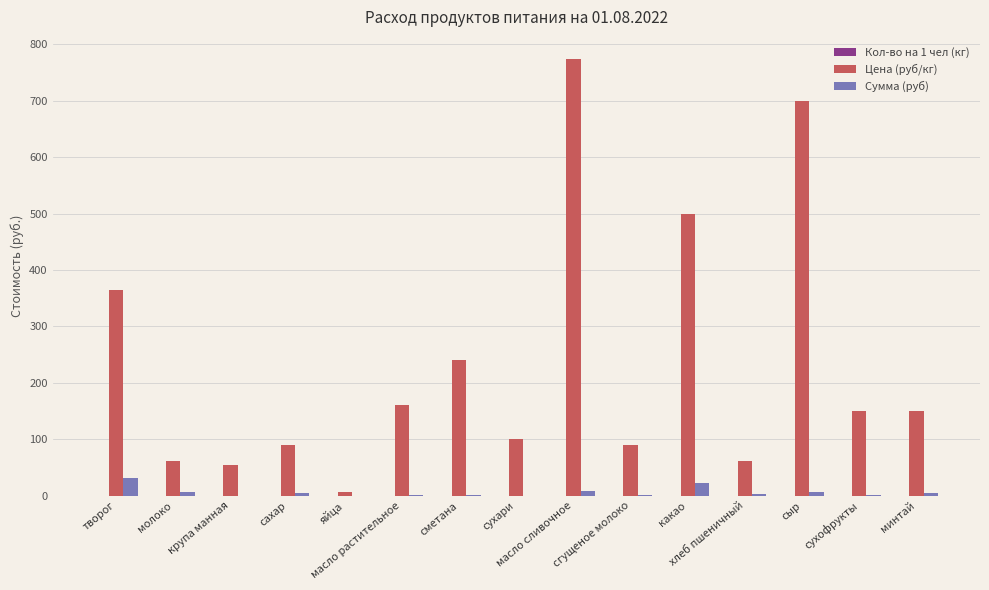

Which series has the largest total across all categories?

Цена (руб/кг)